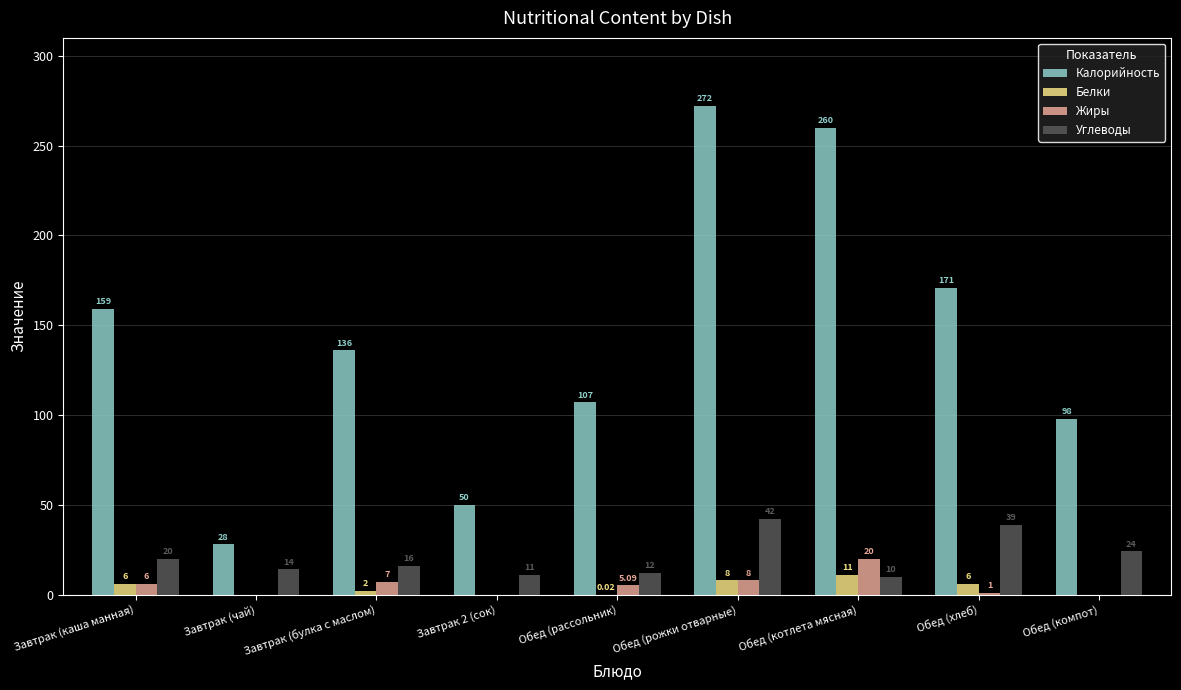

What is the sum of all Калорийность values?

1281.0